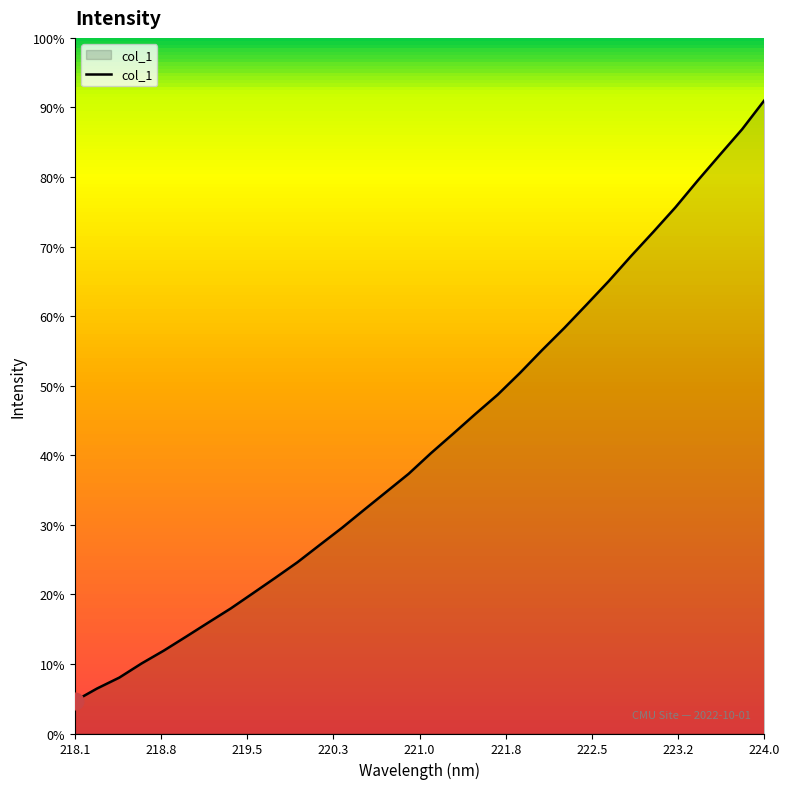

Does the chart have visible grid lines?

No